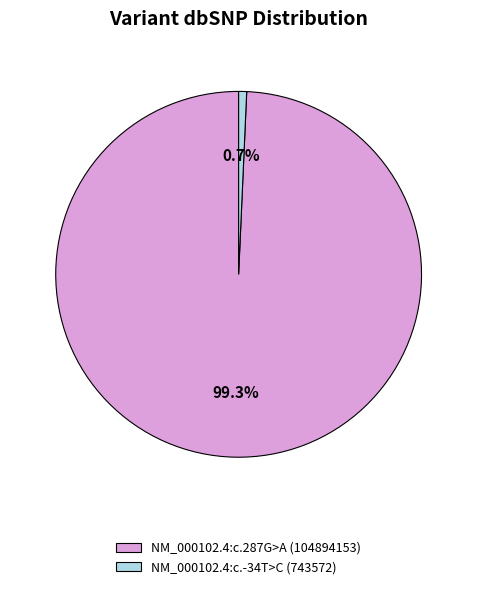

Rank the categories by value from highest to lowest.

NM_000102.4:c.287G>A, NM_000102.4:c.-34T>C